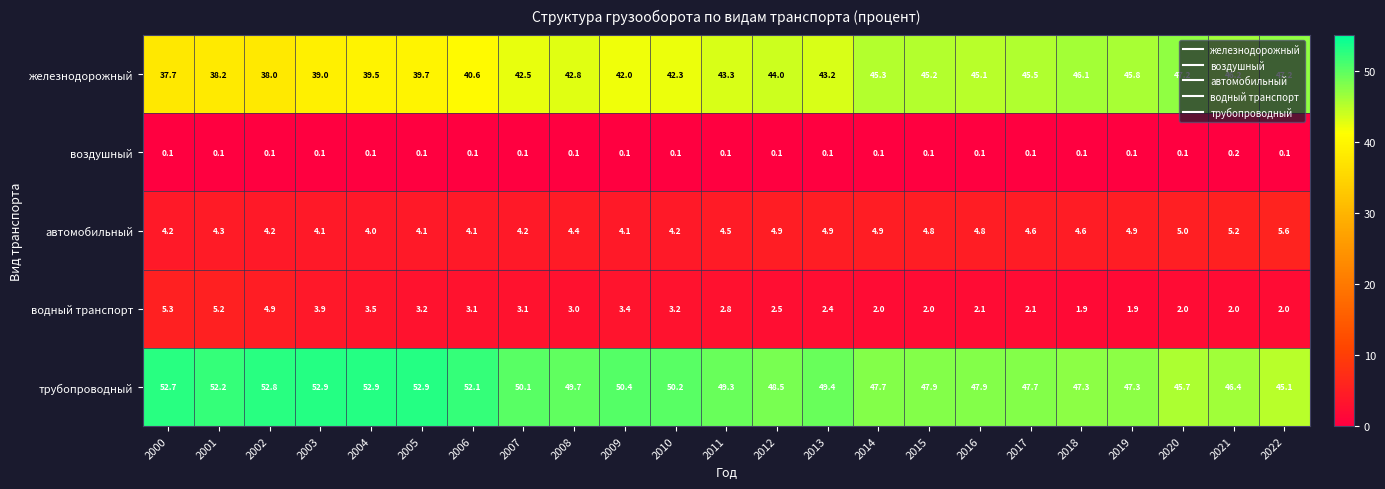

How many categories are shown in the chart?

23